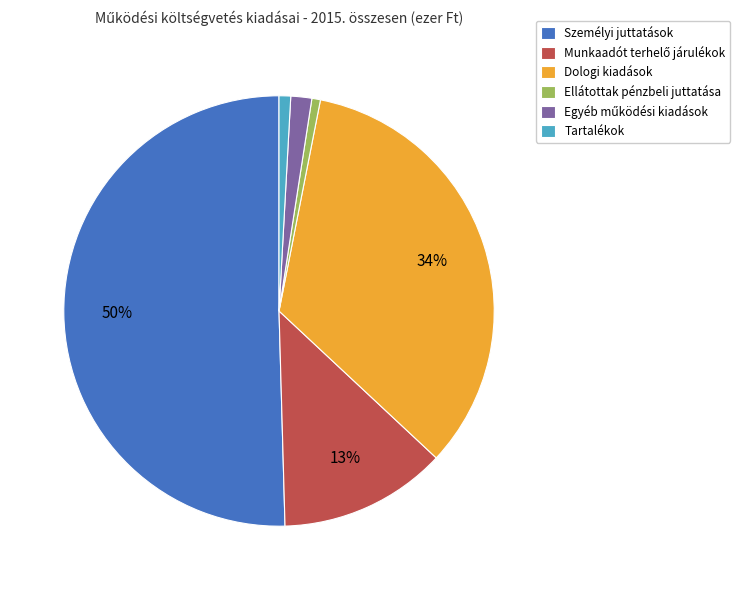

What is the largest slice in the pie chart?

Személyi juttatások